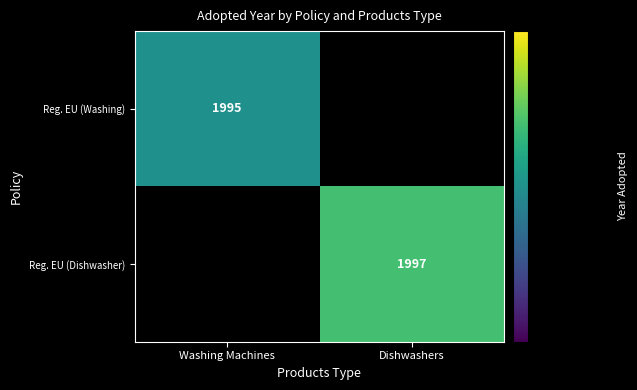

At which category does the chart reach its minimum across all series?

Dishwashers